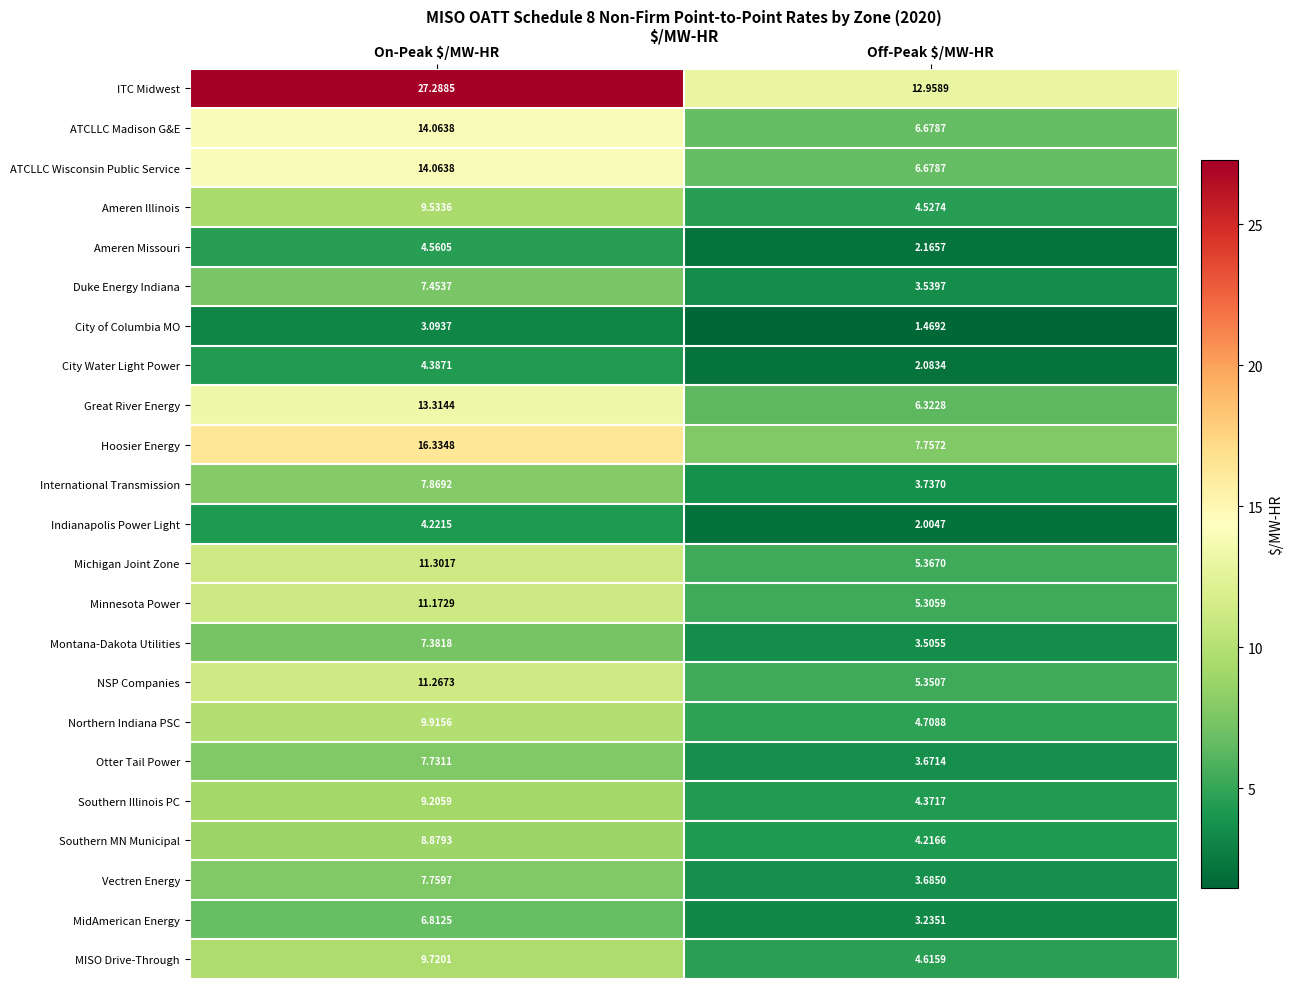

What is the spread (max minus min) of values at Off-Peak $/MW-HR?

11.5